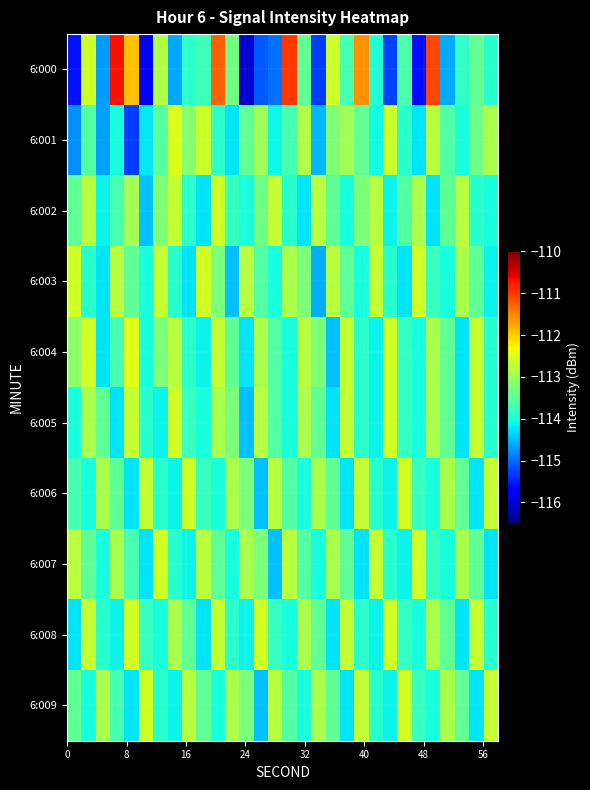

What is the greatest value displayed?

-110.7